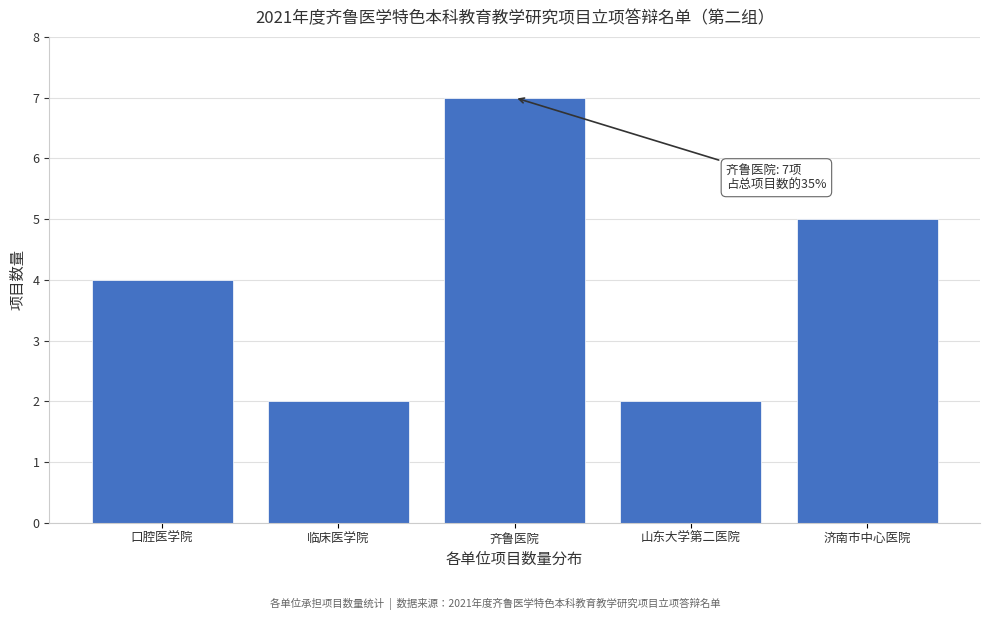

Reading left to right, what are all the values shown in this chart?

4	2	7	2	5